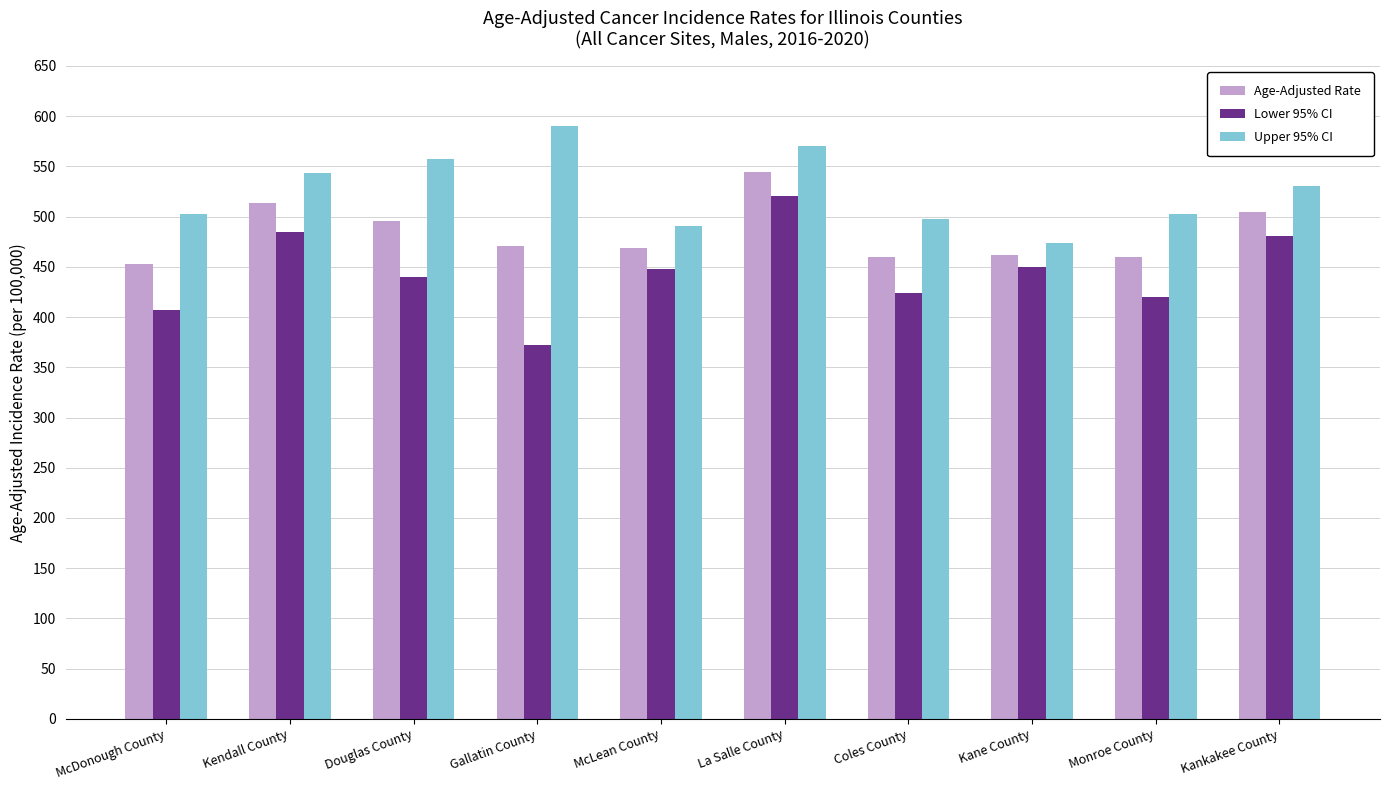

Which series has the largest range (max minus min)?

Lower 95% CI